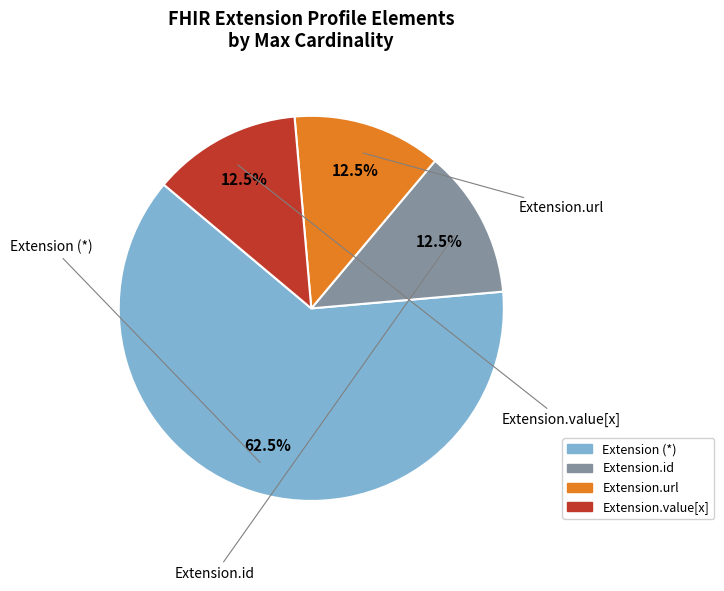

Does any single category account for the majority?

Yes